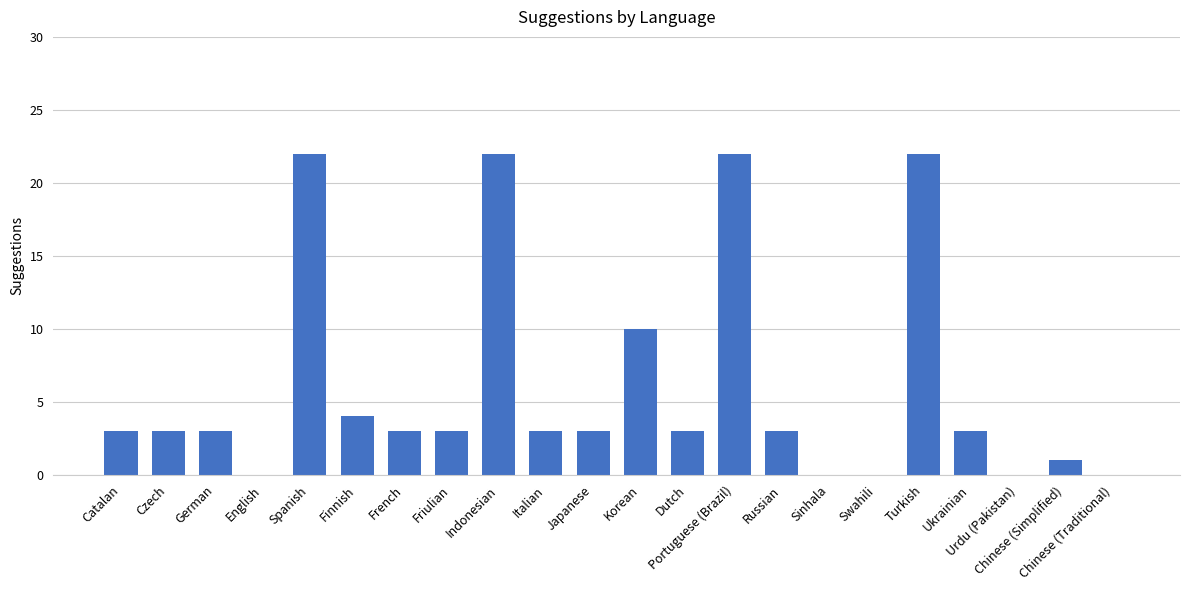

Reading right to left, what are all the values shown in this chart?

0	1	0	3	22	0	0	3	22	3	10	3	3	22	3	3	4	22	0	3	3	3